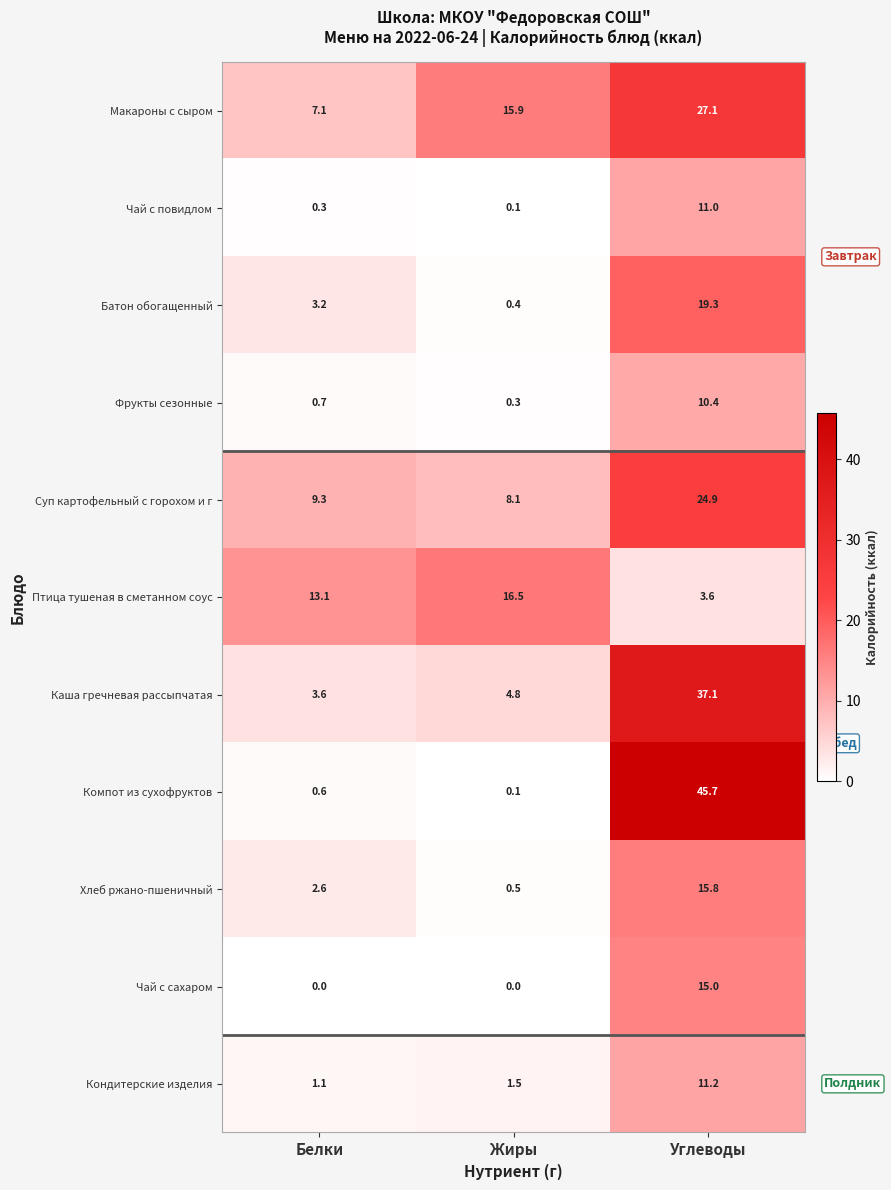

Count the number of data series in this chart.

11